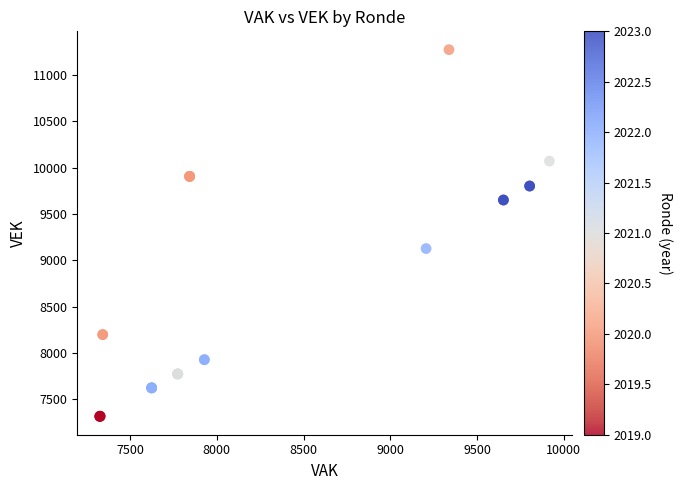

What Y value in the scatter plot is closest to 9295?

9128